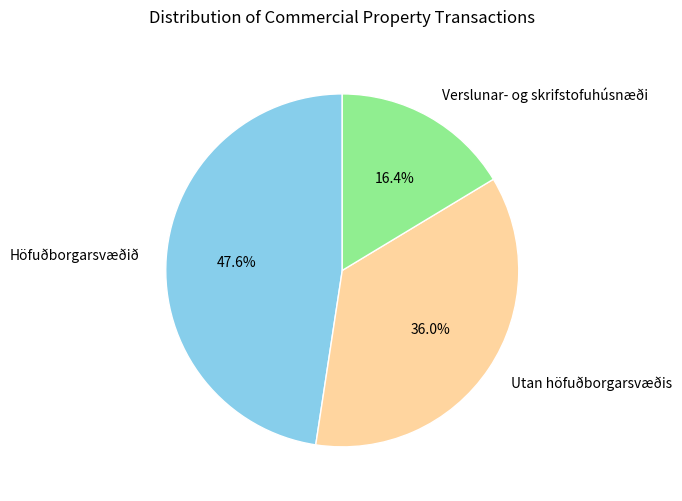

How many slices are in this pie chart?

3